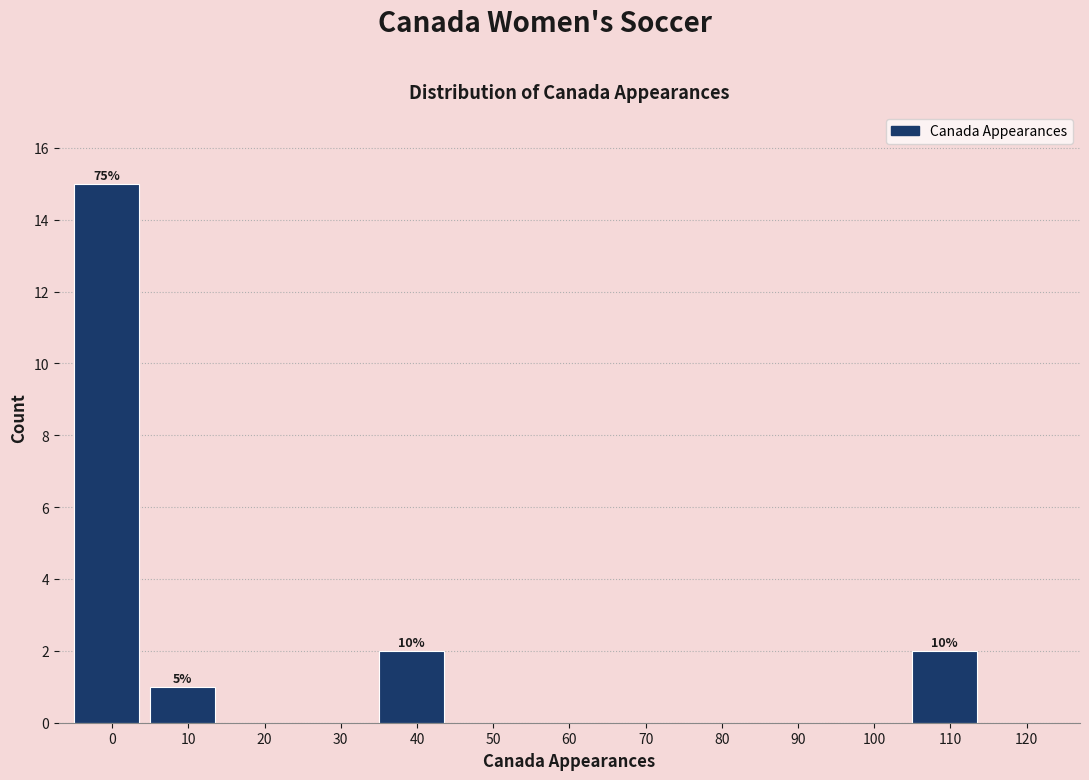

Reading left to right, what are all the values shown in this chart?

0=15	10=1	20=0	30=0	40=2	50=0	60=0	70=0	80=0	90=0	100=0	110=2	120=0